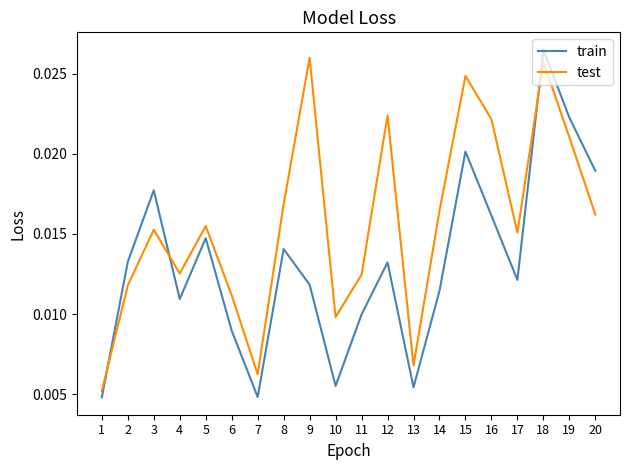

Is the value of test at 16 greater than the value of train at 5?

Yes